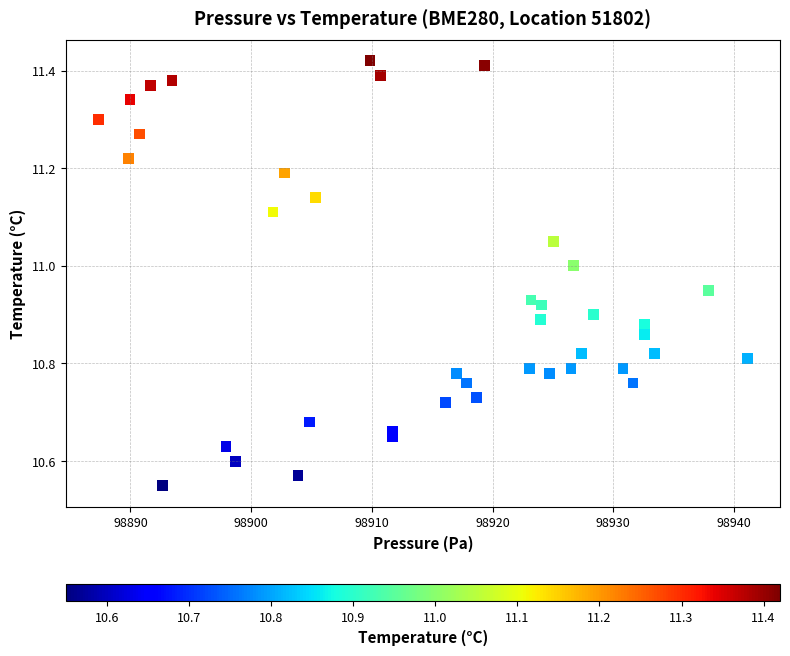

What is the range of Y values (max minus min)?

0.9